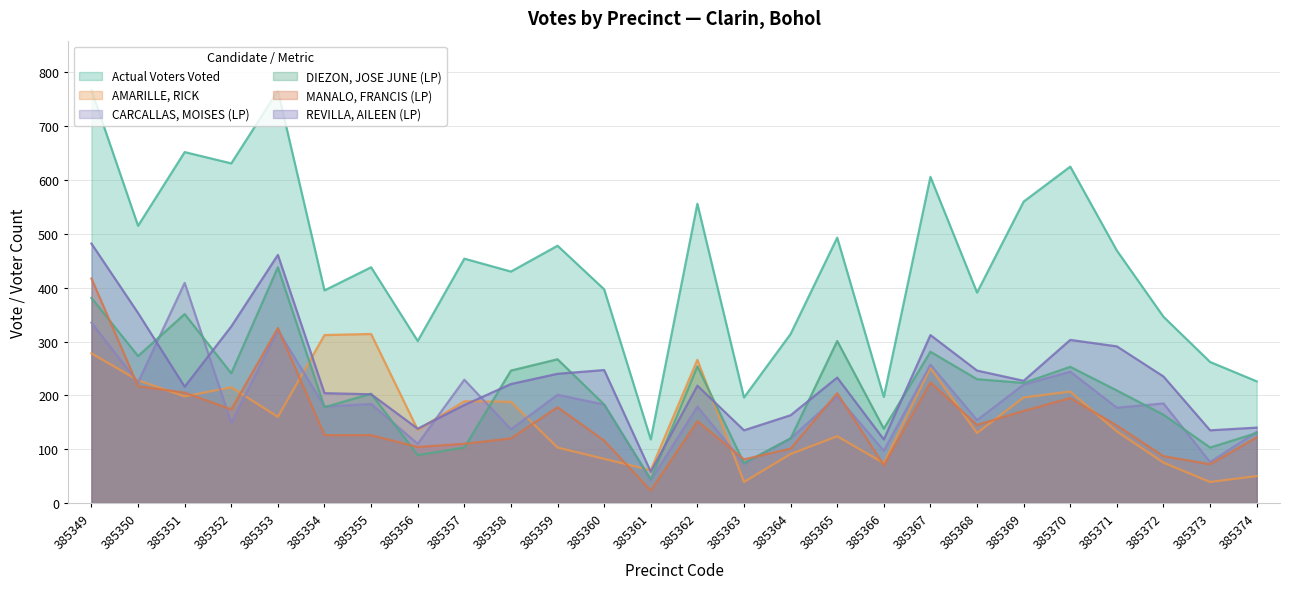

Count the number of categories in the chart.

26